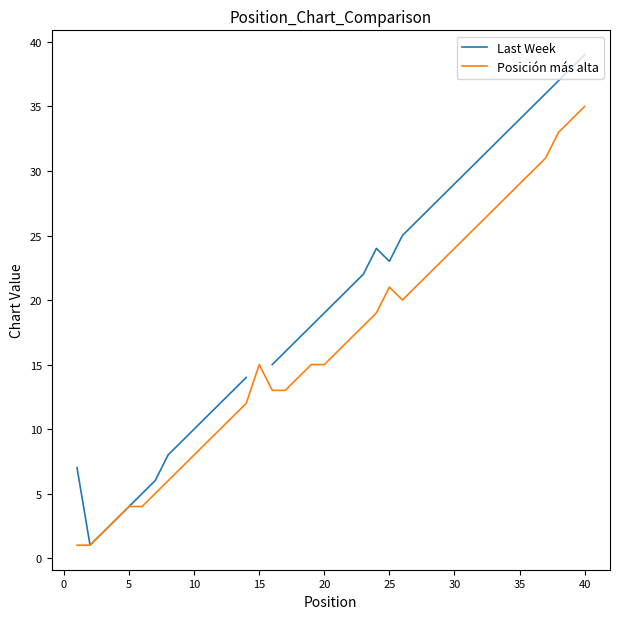

Which category has the highest value in the Posición más alta series?

40